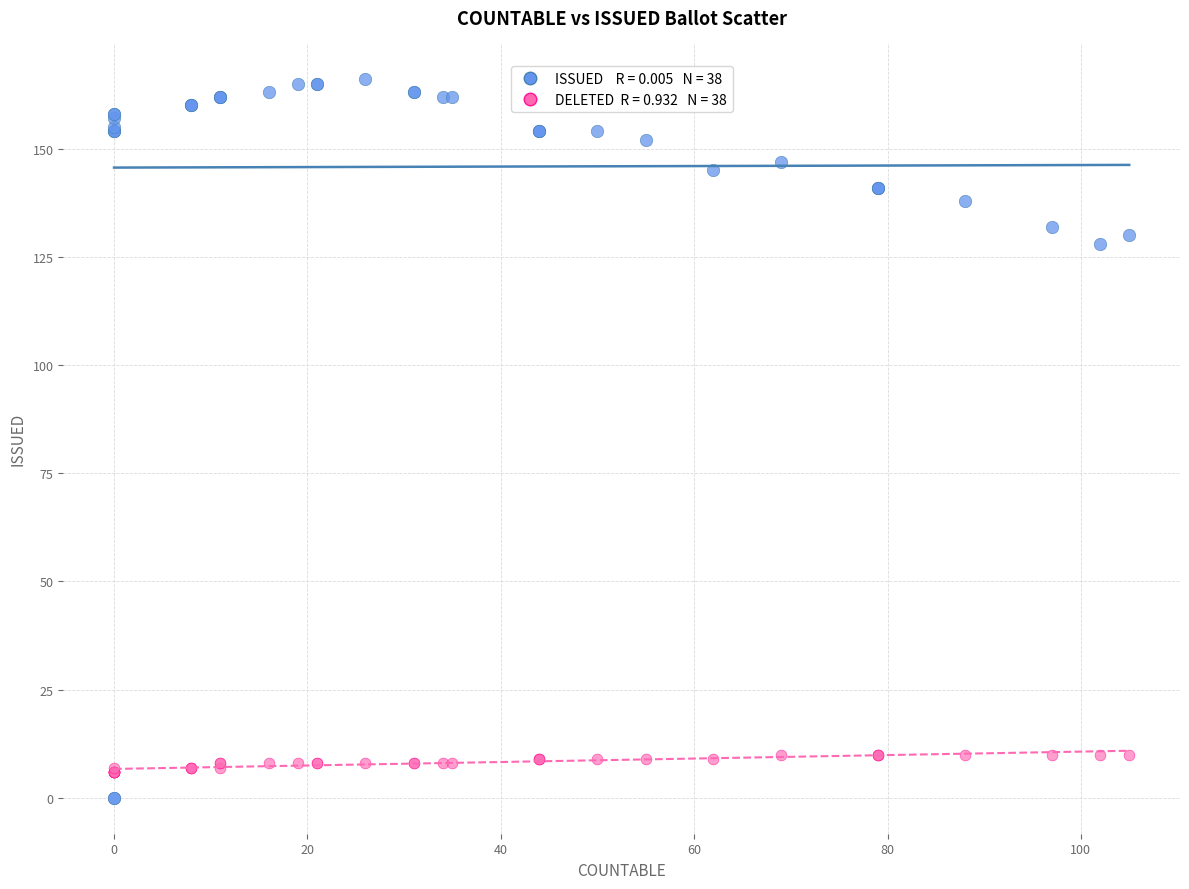

Across all series, what Y value is closest to 83?

128